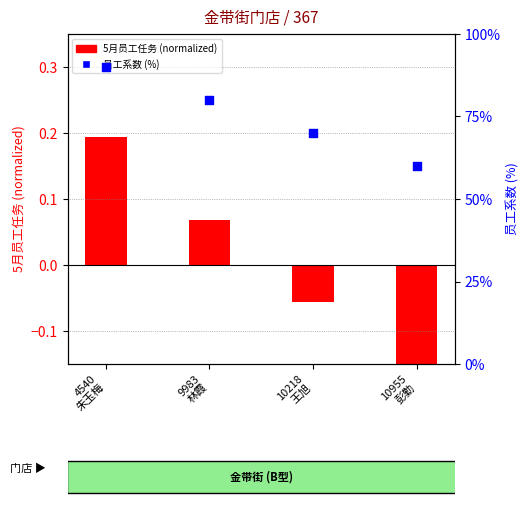

Which series reaches the minimum Y coordinate?

5月员工任务 (normalized)